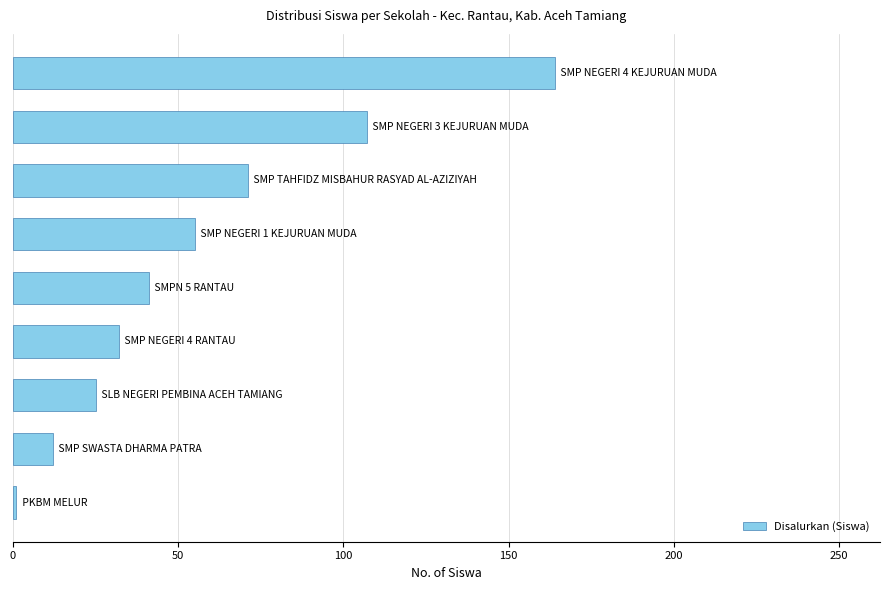

Reading bottom to top, what are all the values shown in this chart?

1	12	25	32	41	55	71	107	164